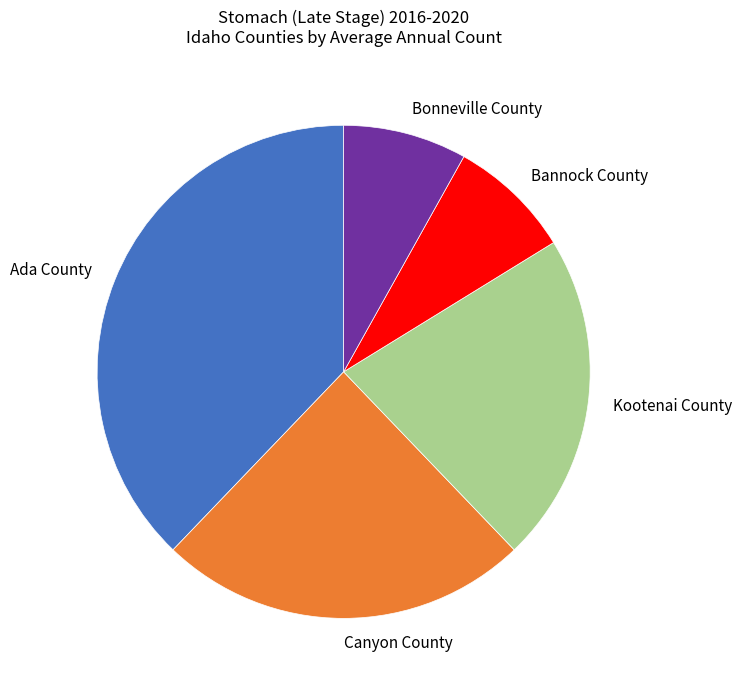

Which slice is the largest?

Ada County